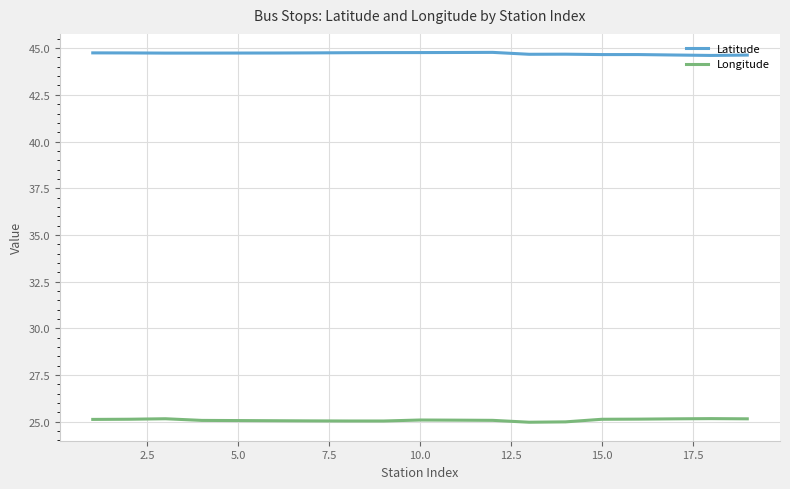

Which series has the largest total across all categories?

Latitude